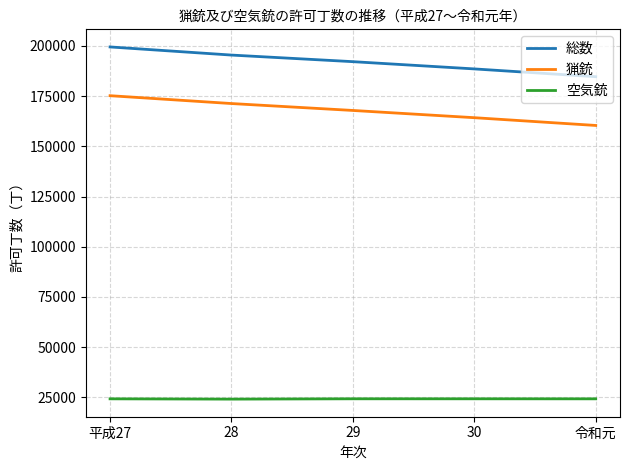

The 総数 series shows 126621 at 28. True or false?

False